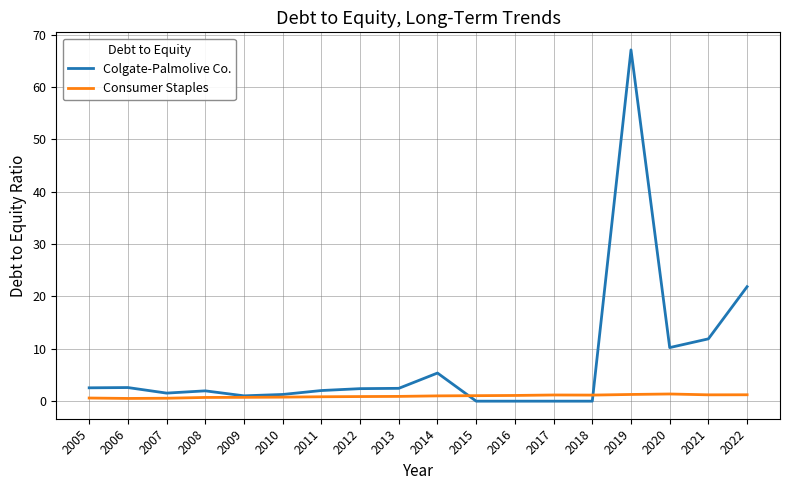

Which series has the largest total across all categories?

Colgate-Palmolive Co.